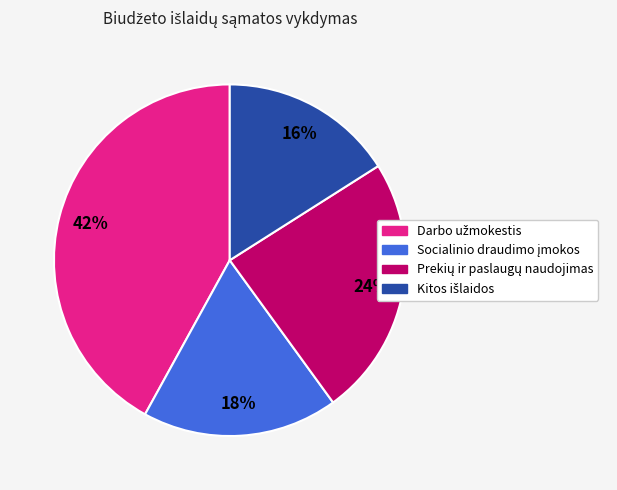

To the nearest percent, what is the average slice percentage?

25%